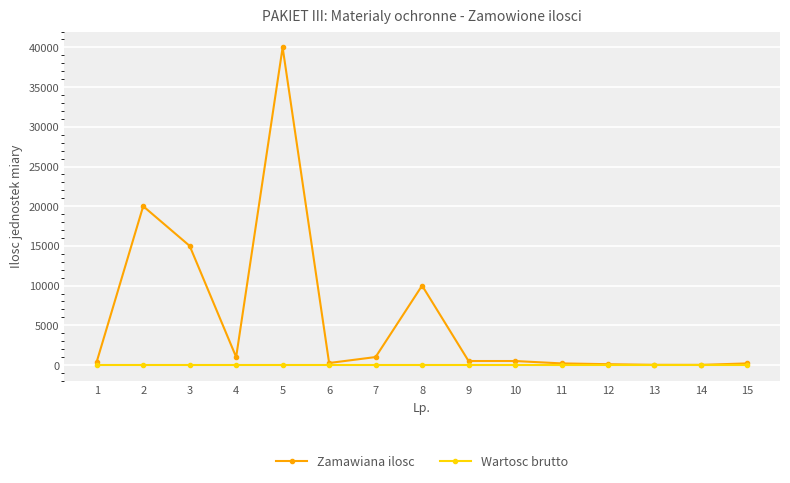

Which series has the largest total across all categories?

Zamawiana ilosc